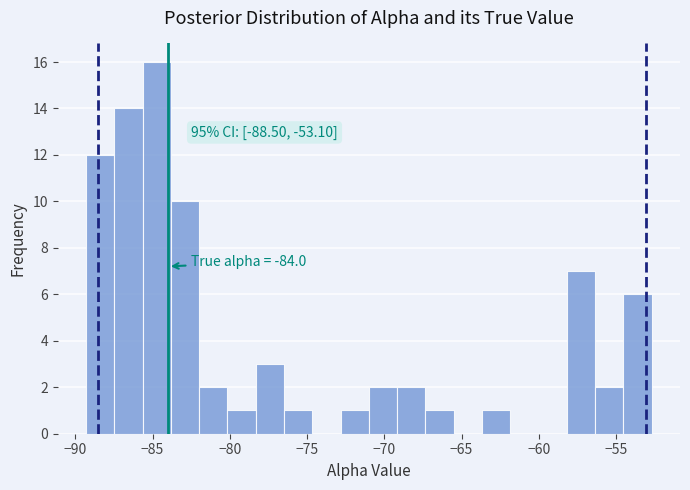

Read against the x-axis, roughly where is the centre of the tallest bar?

-84.5